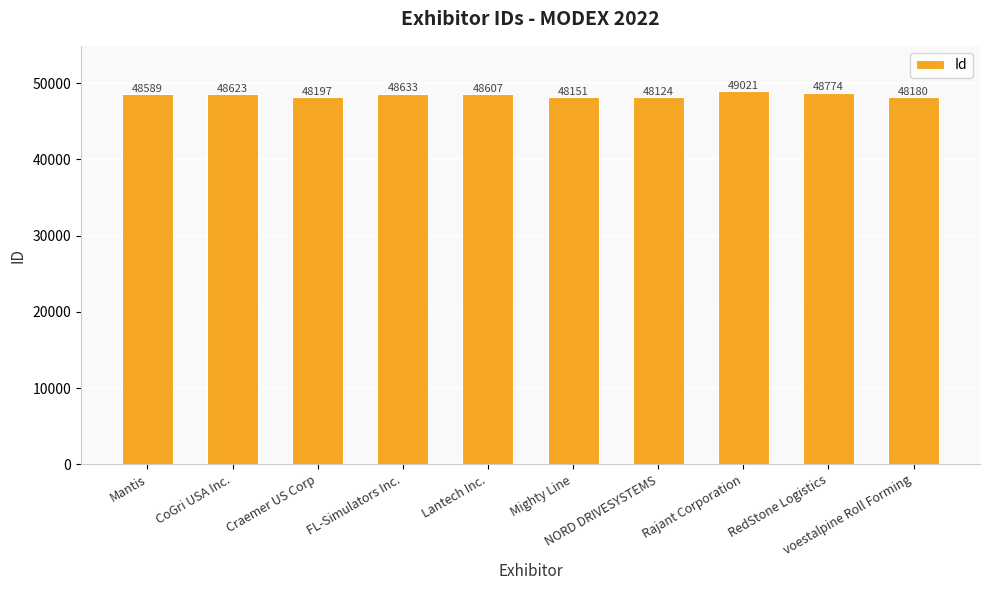

Is it true that the value at FL-Simulators Inc. is 48633?

True